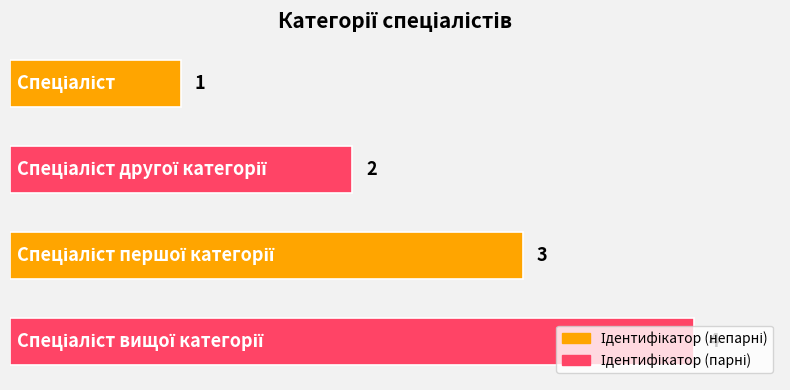

What is the difference between the maximum and minimum values?

3